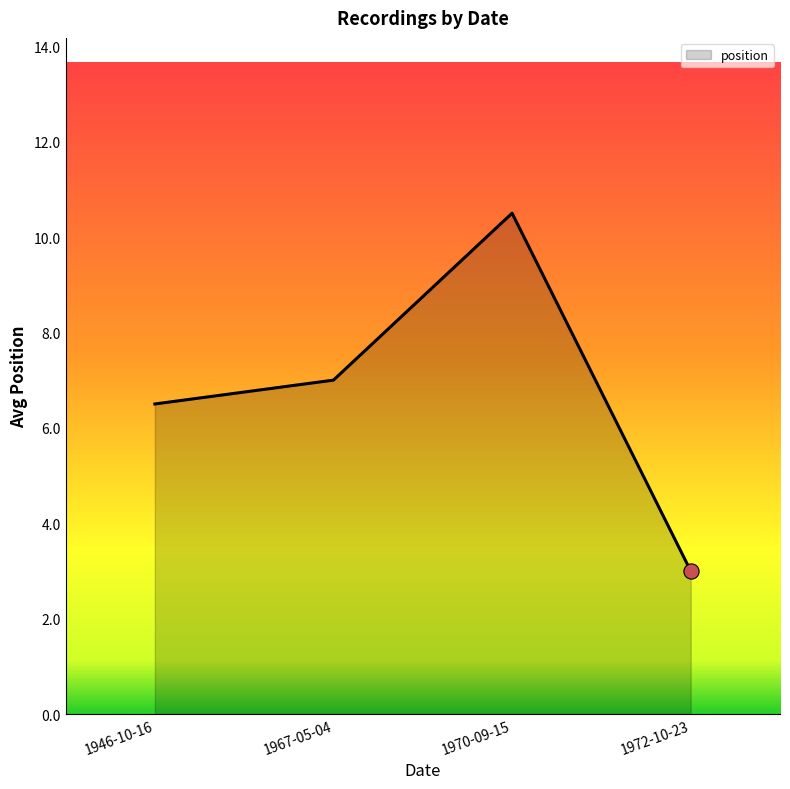

What is the ratio of the value at 1967-05-04 to the value at 1946-10-16?

1.1